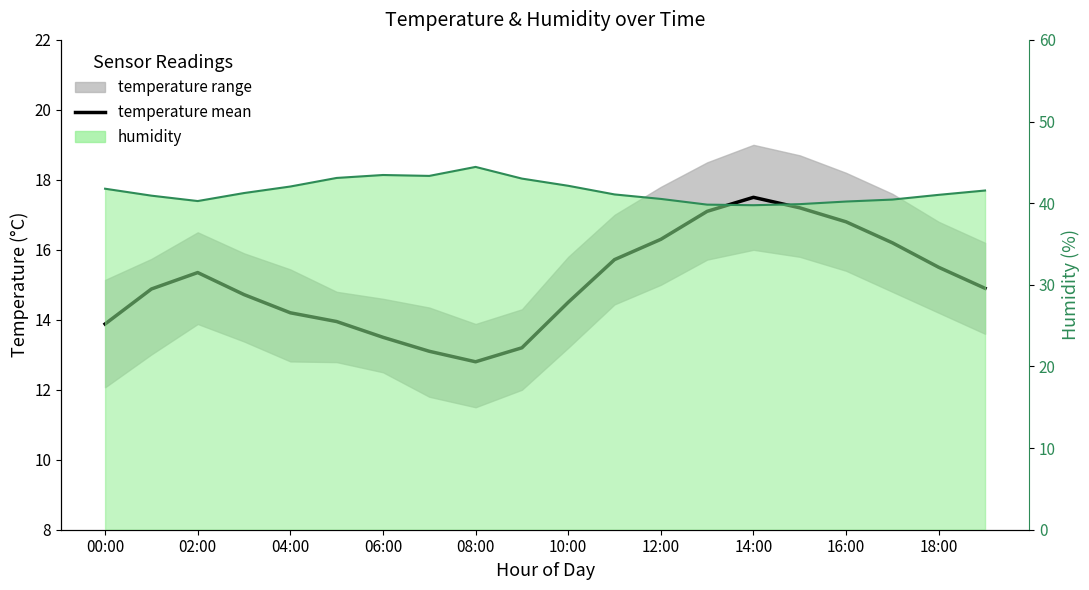

What is the label of the 18th point from the left?

17